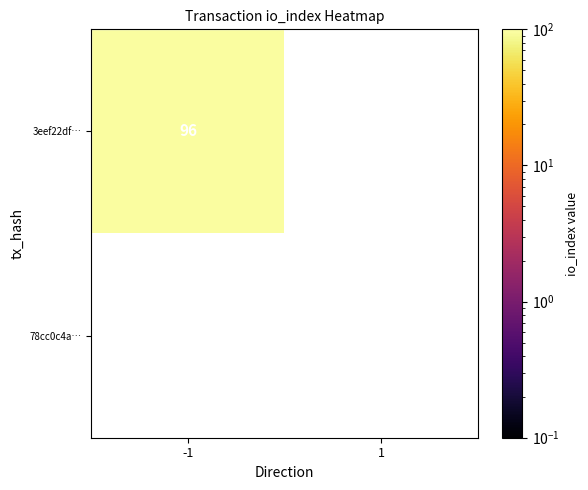

True or false: 3eef22dfe39d35f861996b15ebe240e673b617e has a value of -2 at direction.

False